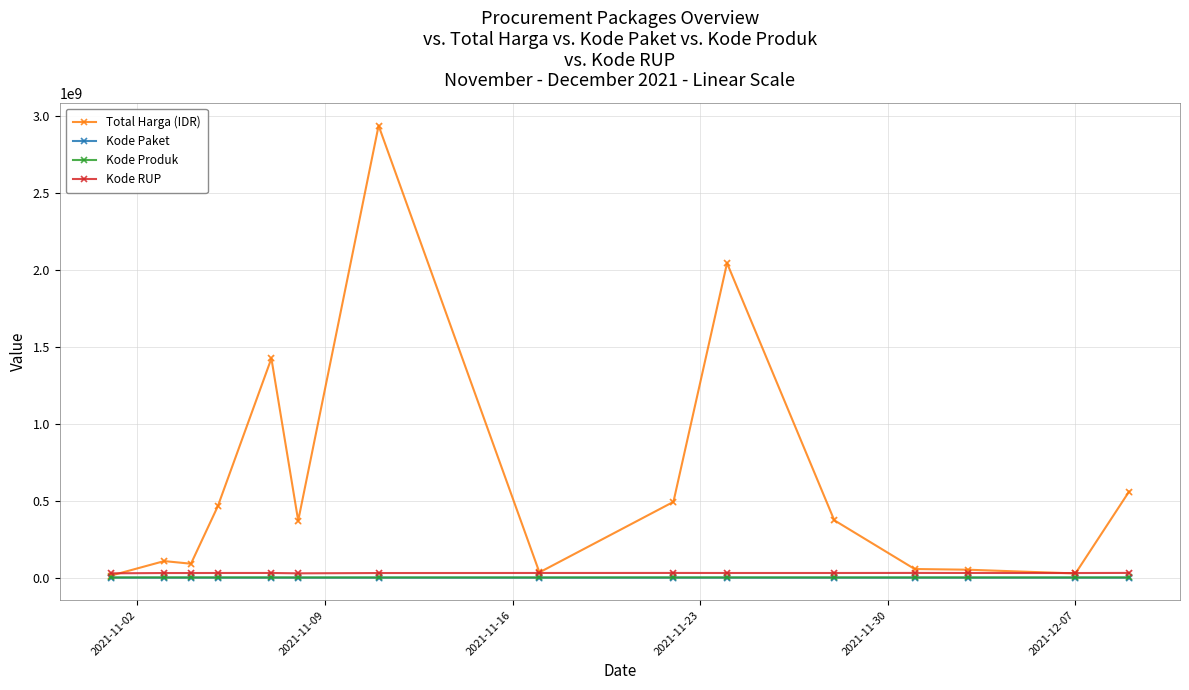

What are all the series names shown in the legend?

Total Harga (IDR), Kode Paket, Kode Produk, Kode RUP